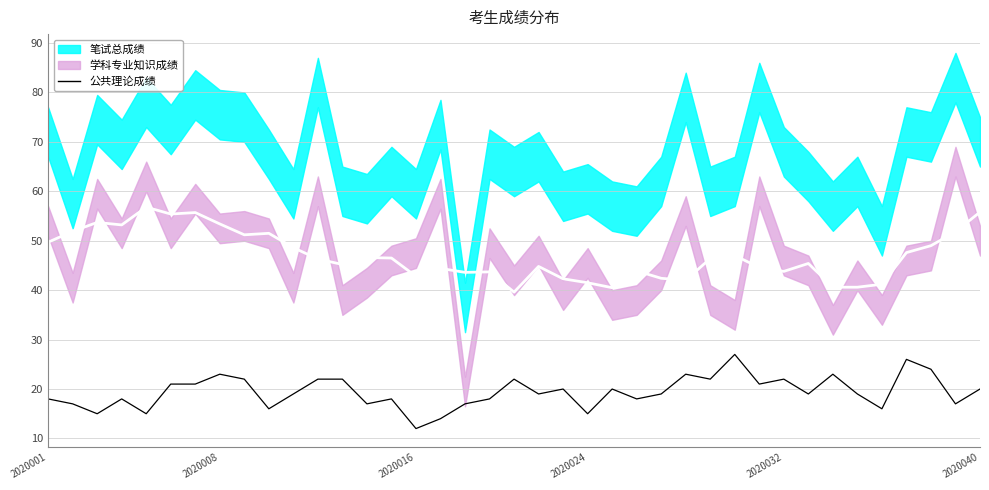

Rank the categories by value from highest to lowest.

28, 35, 36, 7, 26, 32, 8, 11, 12, 19, 27, 30, 2020040, 6, 29, 21, 23, 38, 10, 20, 25, 31, 33, 2020001, 2020024, 14, 18, 24, 2020008, 13, 17, 37, 9, 34, 2020016, 2020032, 22, 16, 15